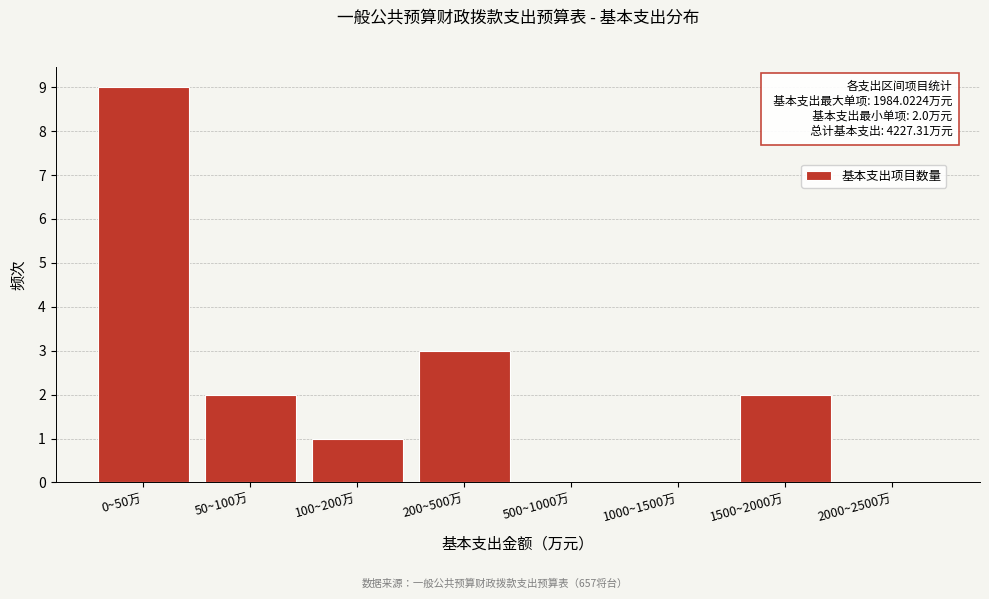

Reading left to right, list all the values displayed in this chart.

0~50万=9	50~100万=2	100~200万=1	200~500万=3	500~1000万=0	1000~1500万=0	1500~2000万=2	2000~2500万=0